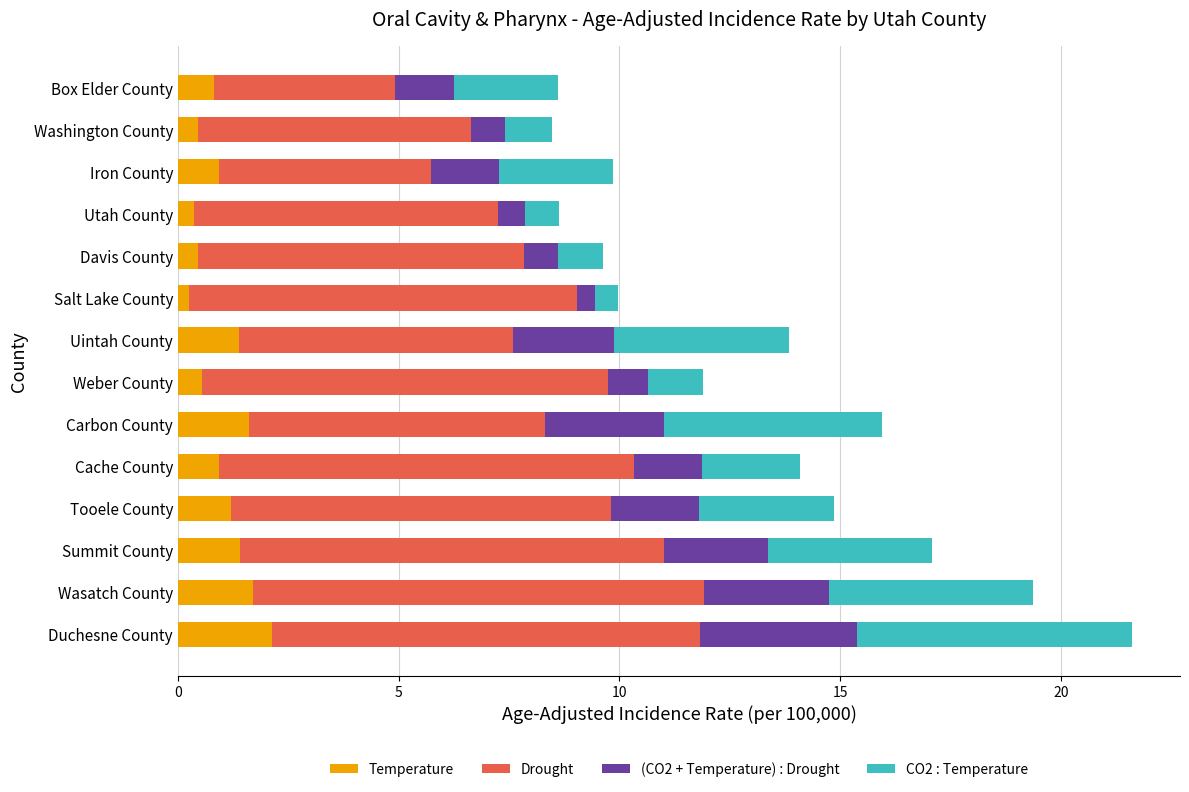

What is the total value across all series at Wasatch County?

19.4